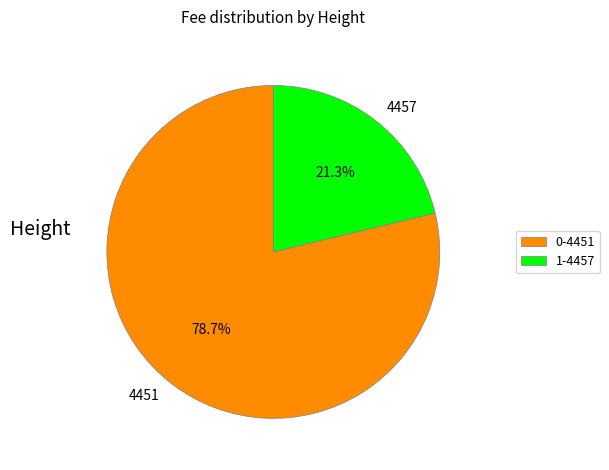

What is the ratio of the value at 0-4451 to the value at 1-4457?

3.7